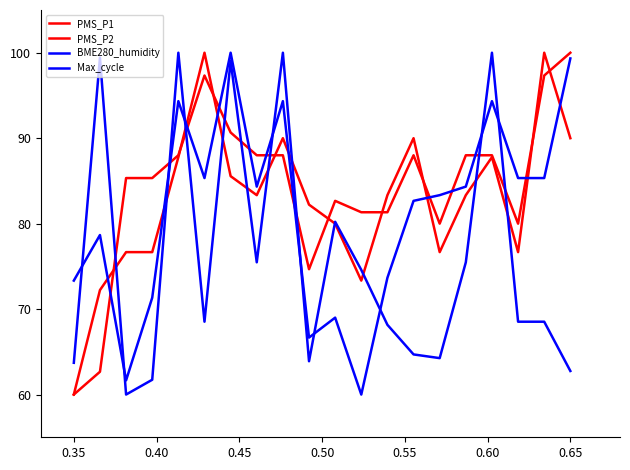

How many intersections are there between BME280_humidity and PMS_P1?

8